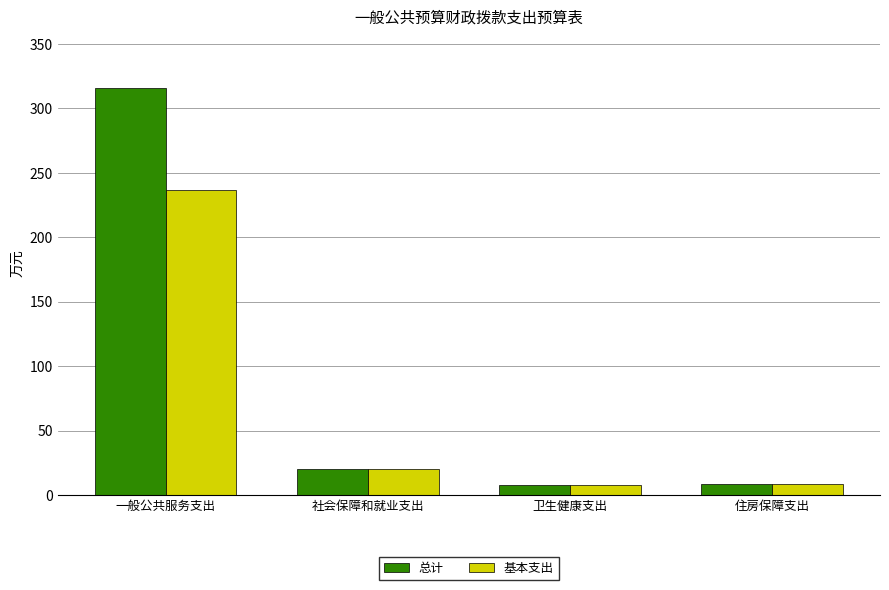

List the series in order of their peak value, lowest first.

基本支出, 总计